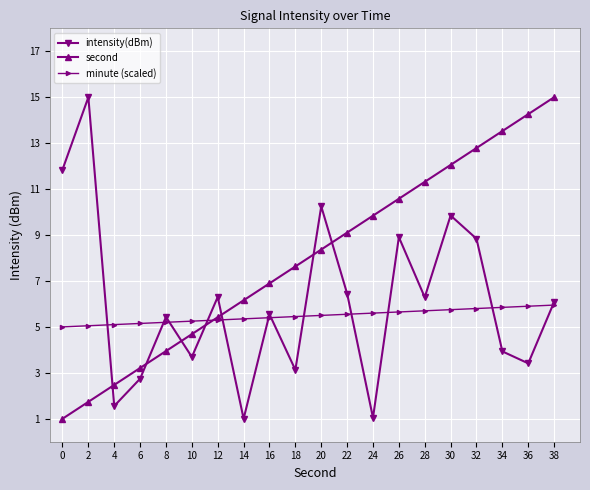

What is the sum of all second values?

160.0